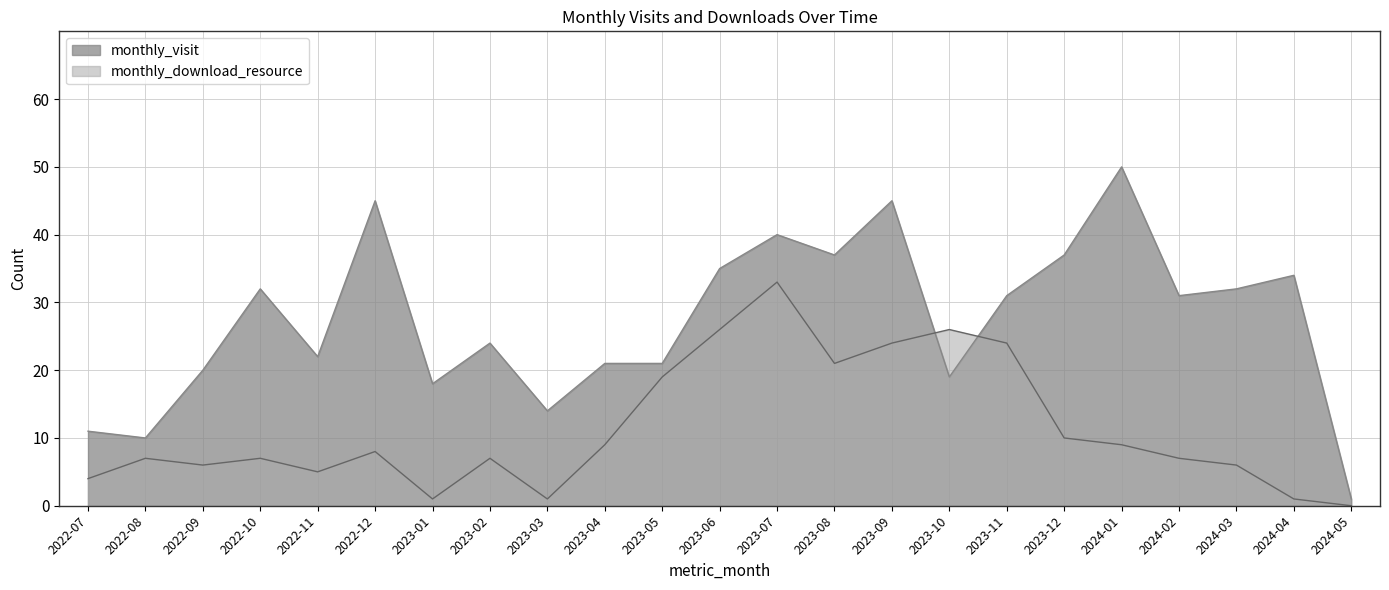

How many interior local valleys does the monthly_download_resource series have?

5